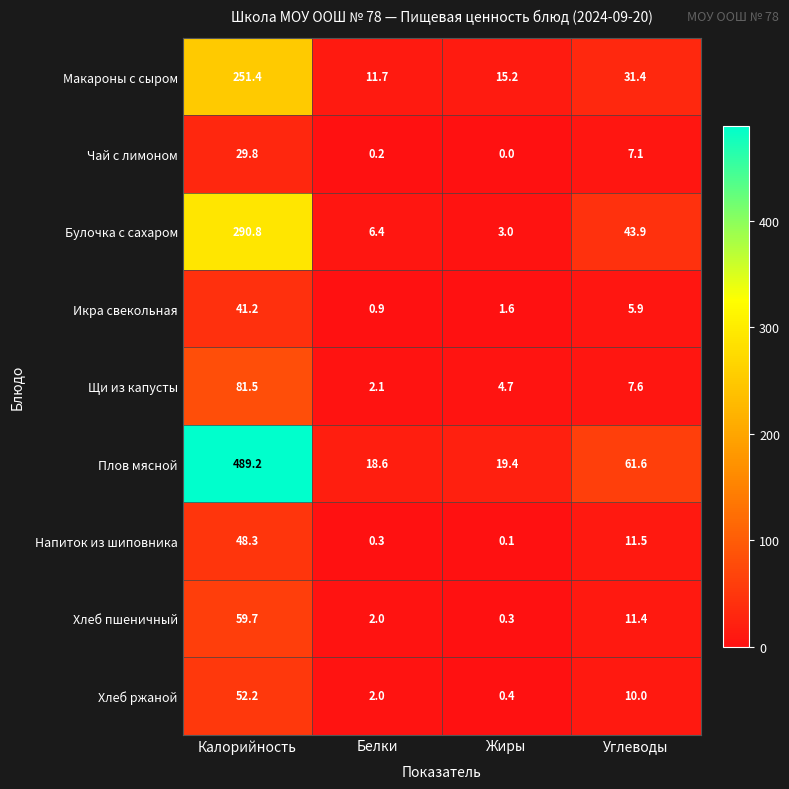

What is the sum of the Чай с лимоном values at Жиры and Углеводы?

7.1